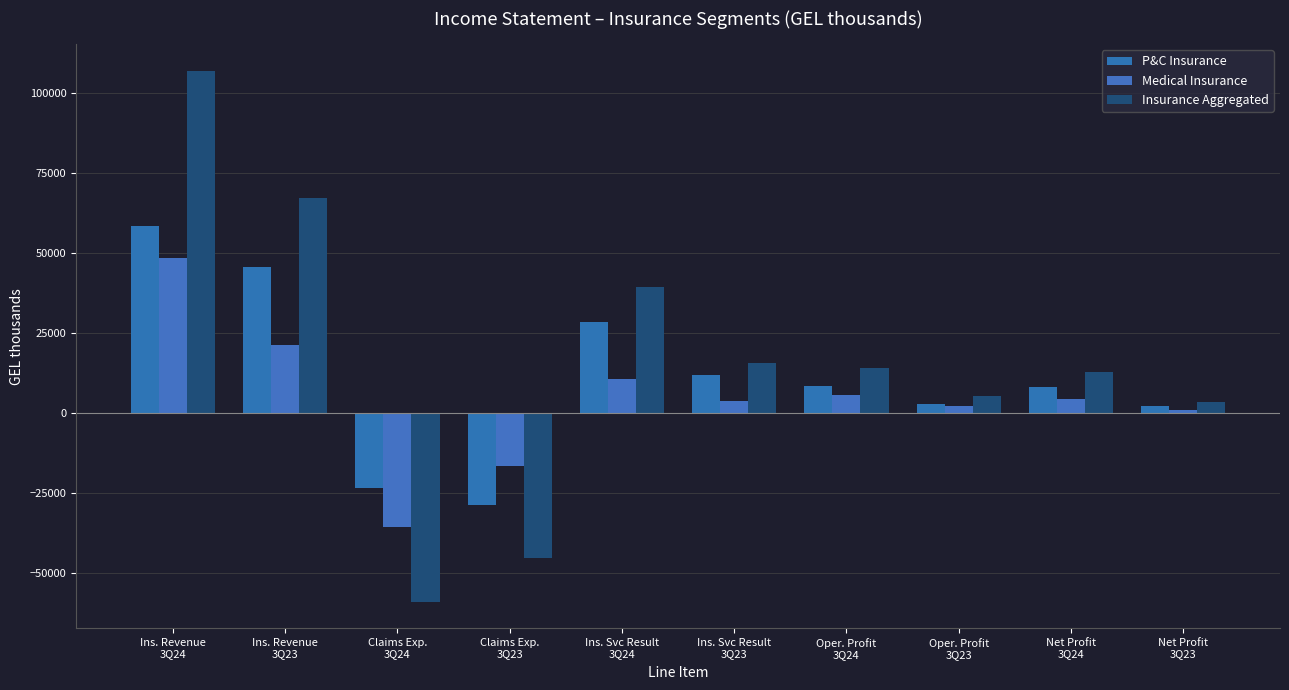

The value of Medical Insurance at Ins. Revenue
3Q24 is 48604. True or false?

True